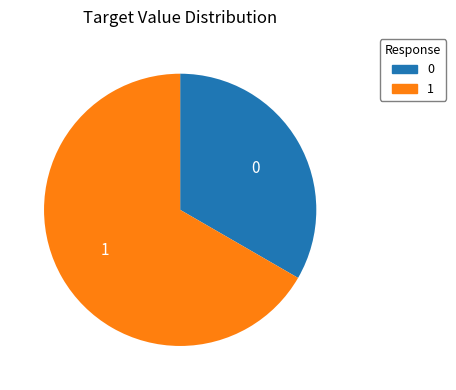

How many segments does this pie chart have?

2